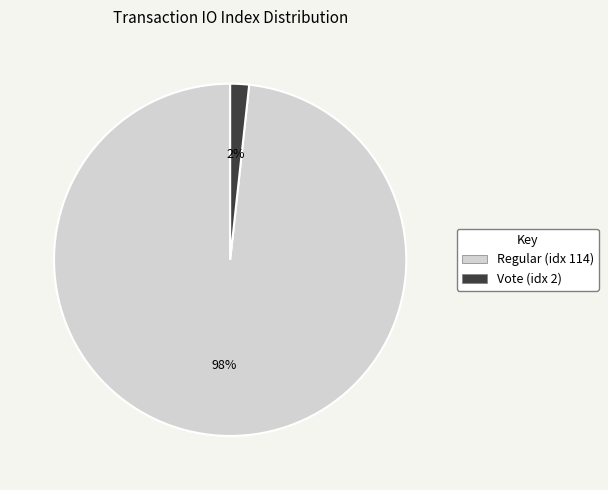

Which category has the smallest portion of the pie?

Vote (idx 2)